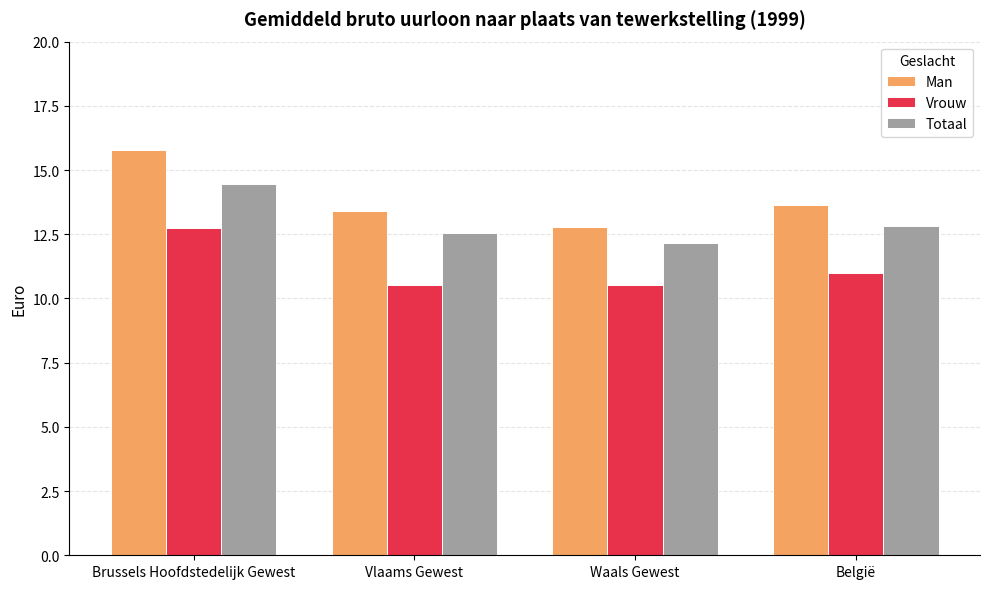

What position from the right is Vlaams Gewest?

3